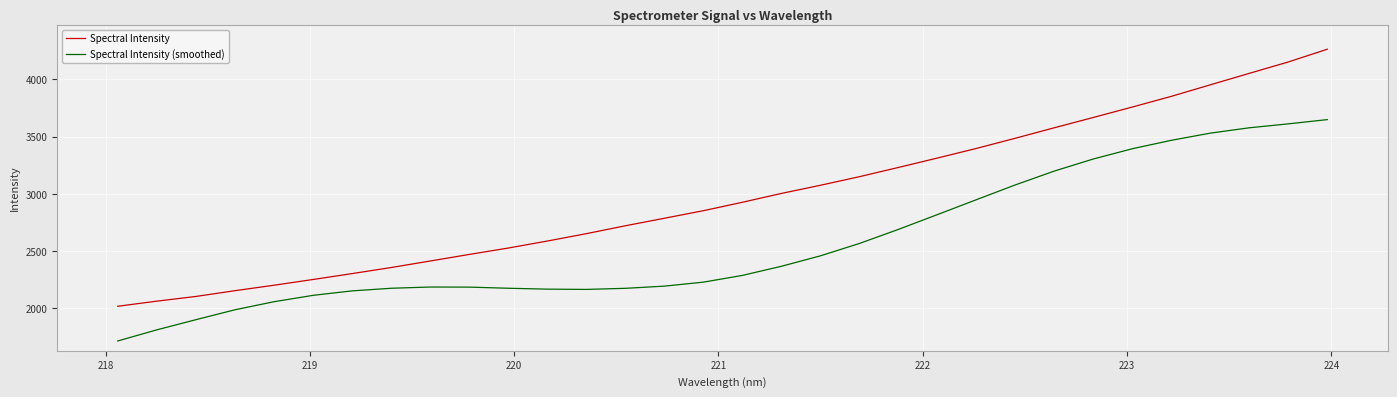

Which series has the widest spread of values?

Spectral Intensity